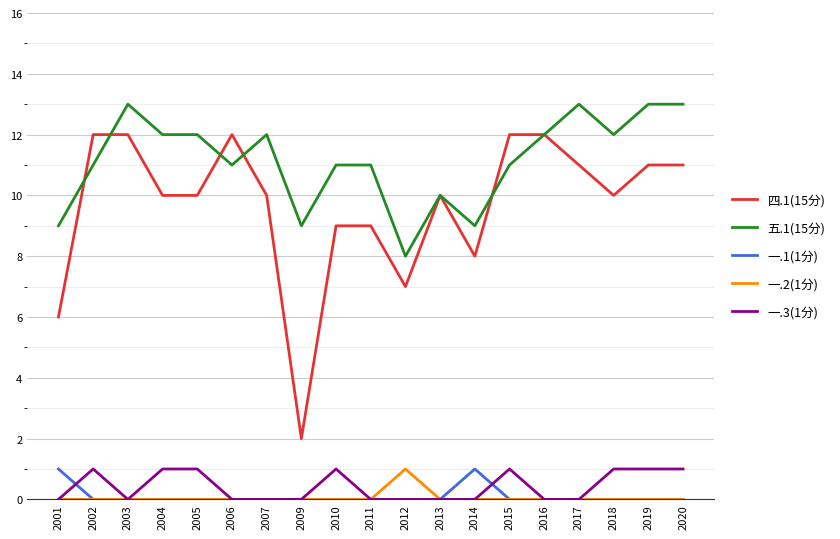

True or false: 一.3(1分) has a value of 2 at 2015.

False